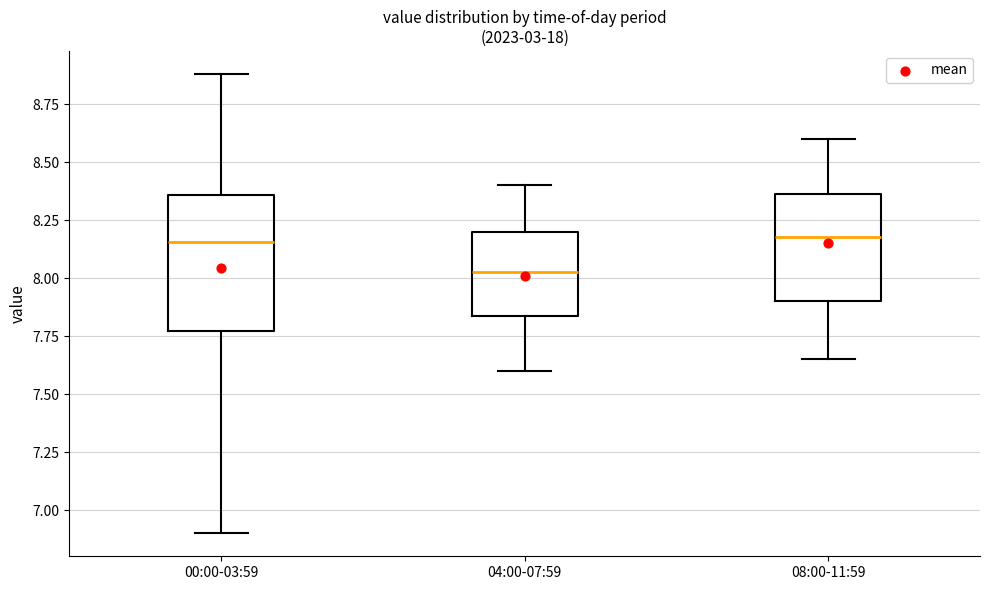

Reading left to right, read every box against the y-axis: the position of its median line, the range the box covers, and the ends of its whiskers. The values are not printed on the chart, so give them approximately, as read against the axis.

00:00-03:59: median 8.15, box 7.75 to 8.35, whiskers 6.90 to 8.90
04:00-07:59: median 8.05, box 7.85 to 8.20, whiskers 7.60 to 8.40
08:00-11:59: median 8.20, box 7.90 to 8.35, whiskers 7.65 to 8.60